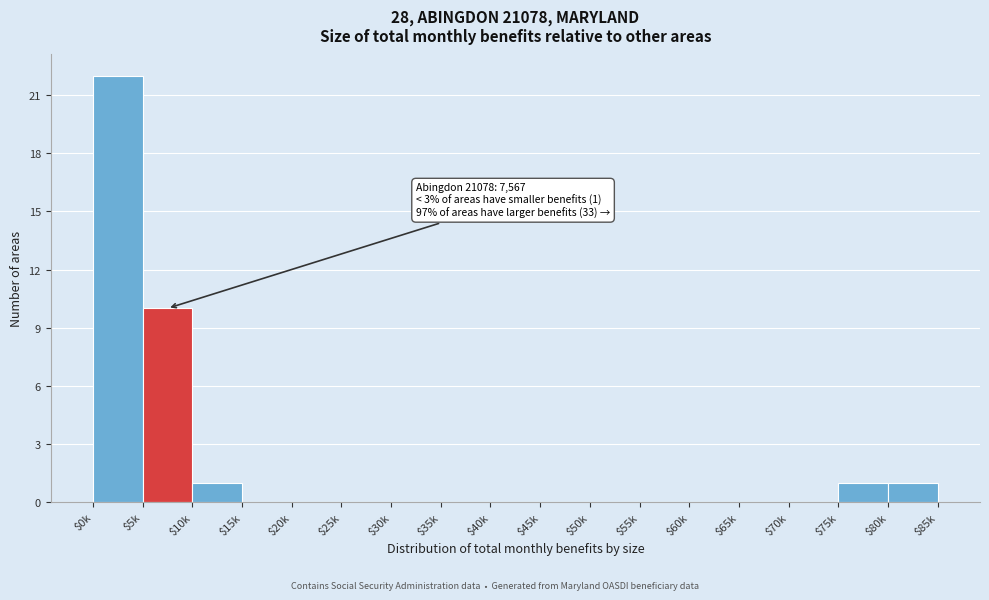

At which label is the value closest to 11?

$5k